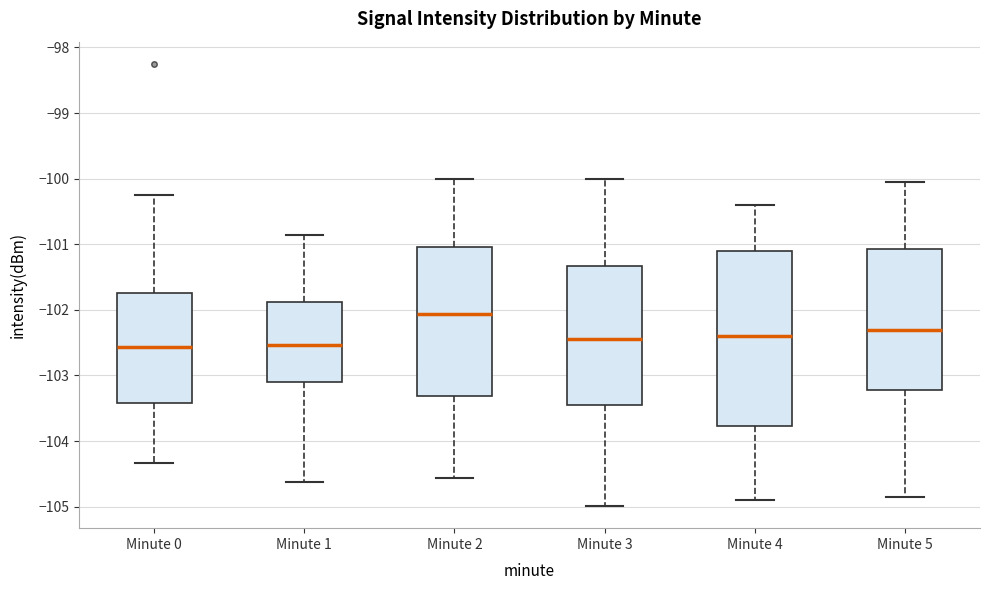

Which box is the tallest, from its lower edge to its upper edge?

Minute 4